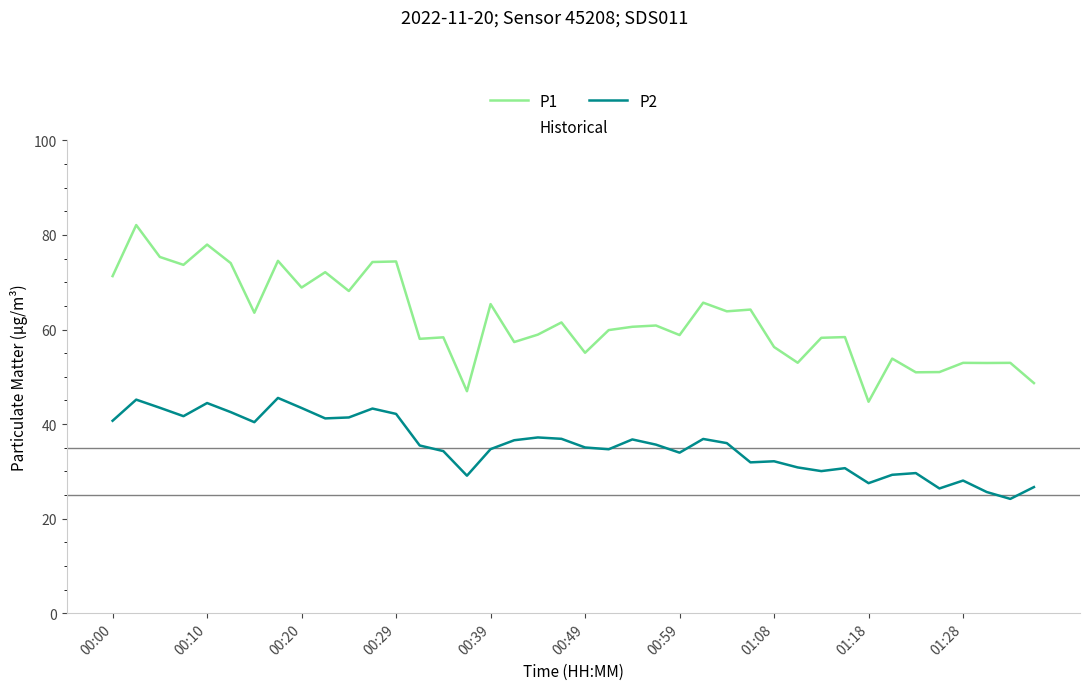

What is the minimum value for P2?

24.2